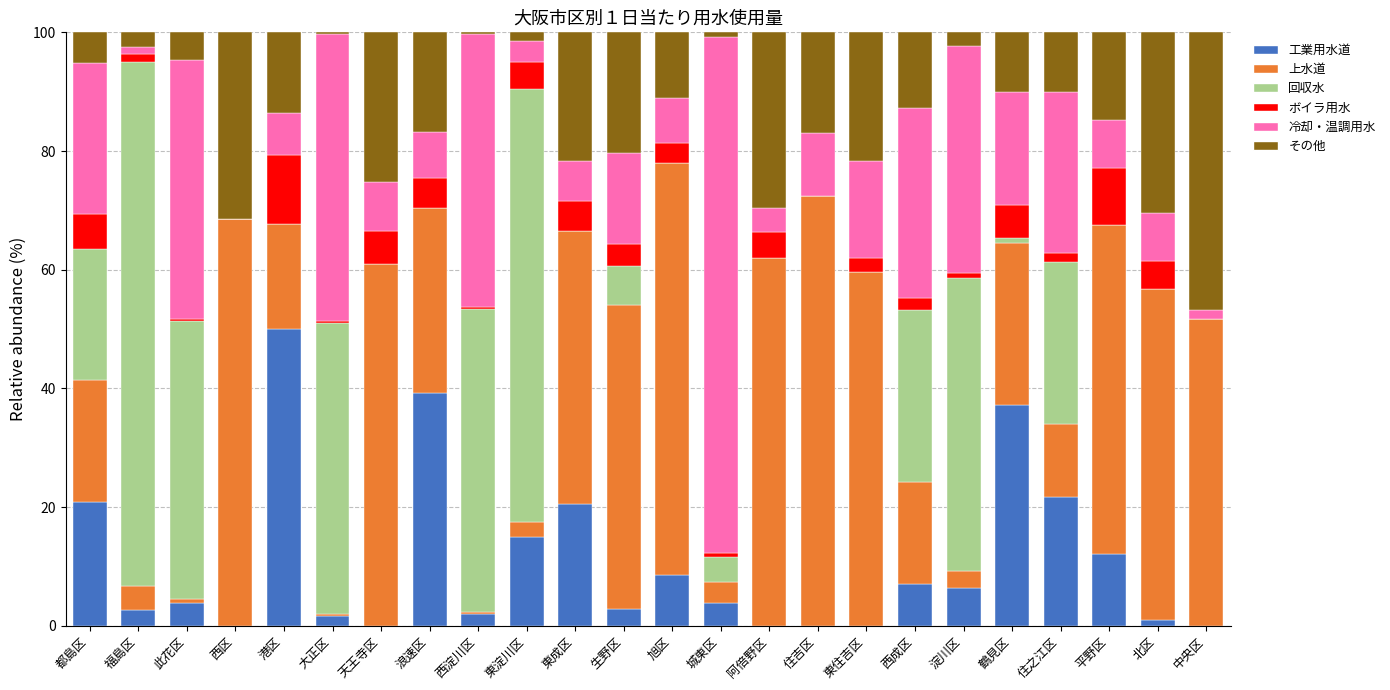

Read the 工業用水道 value at 港区.

50.0